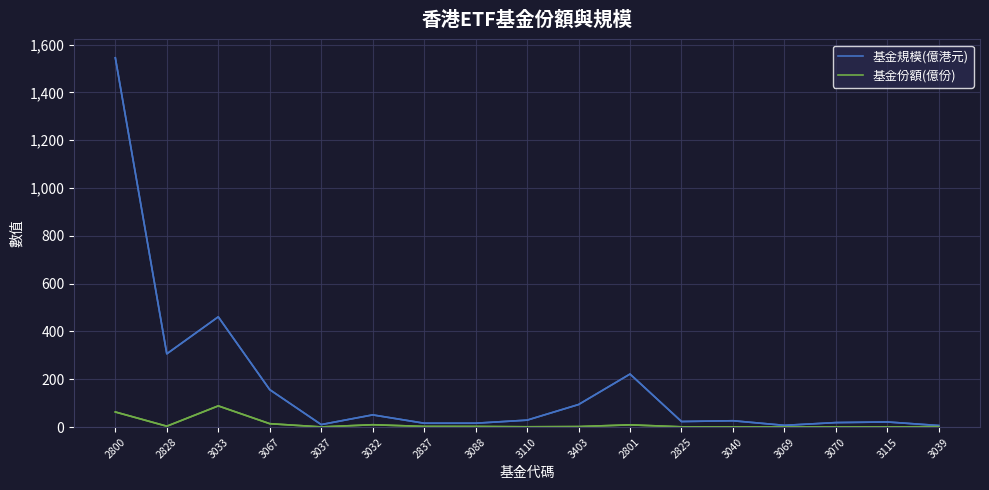

In 基金份額(億份), how many points are lower than both neighbors (excluding endpoints)?

4